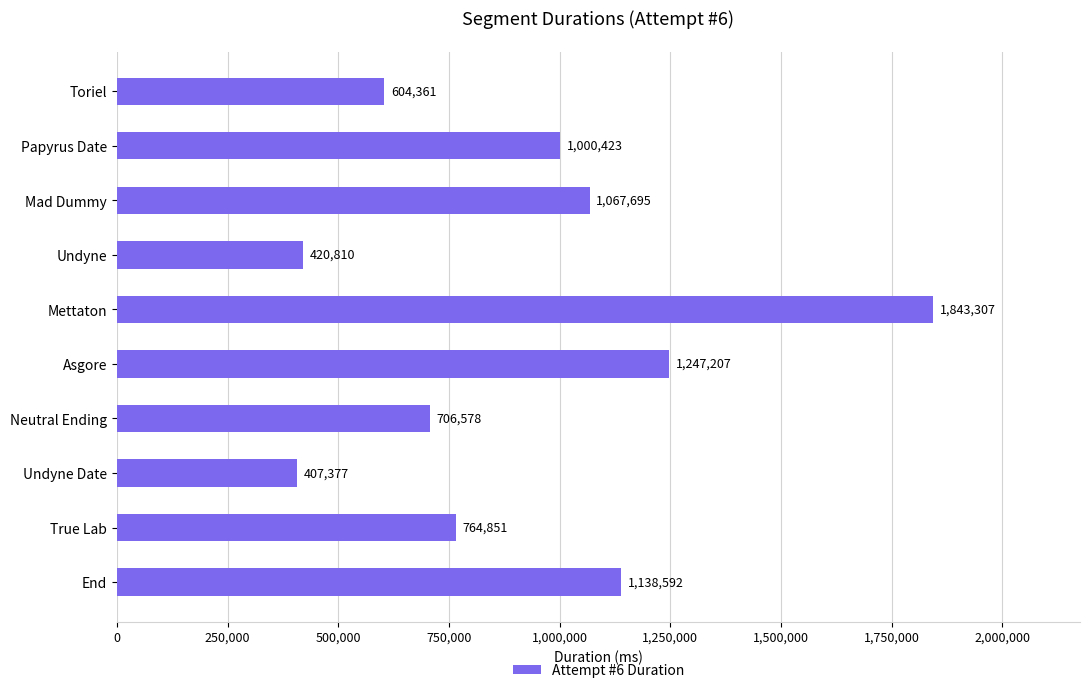

How many data points does each series have?

10